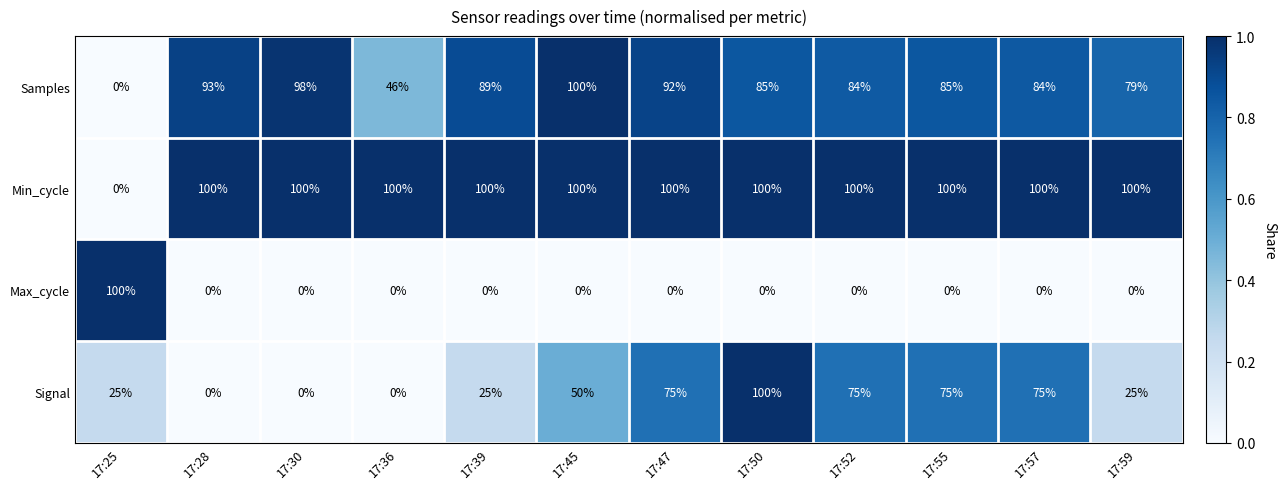

How many positive values does the Samples series have?

11